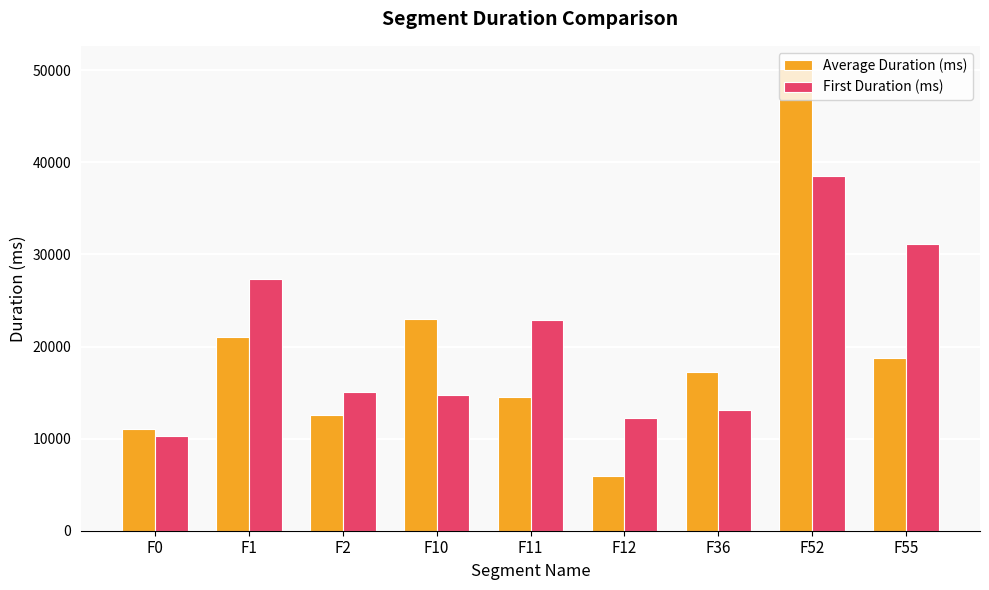

Reading left to right, extract all data points from this chart.

Average Duration (ms): 10992	21080	12579	22983	14505	5896	17239	50144	18808
First Duration (ms): 10248	27311	15104	14714	22912	12288	13096	38472	31136